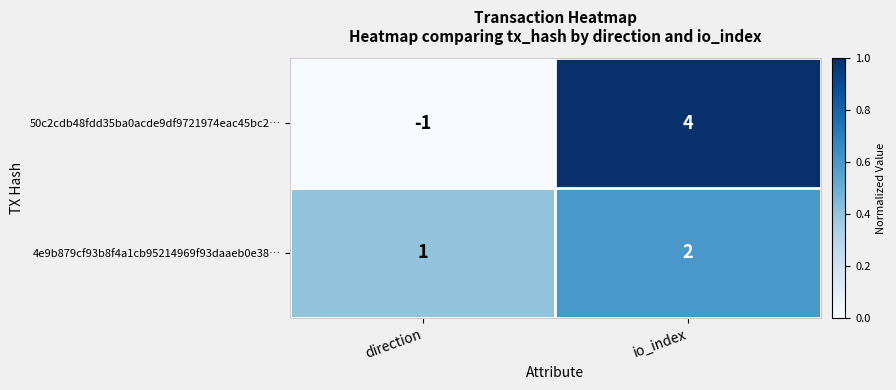

What is the difference between the maximum and minimum values in the 50c2cdb48fdd35ba0acde9df9721974eac45bc2… series?

5